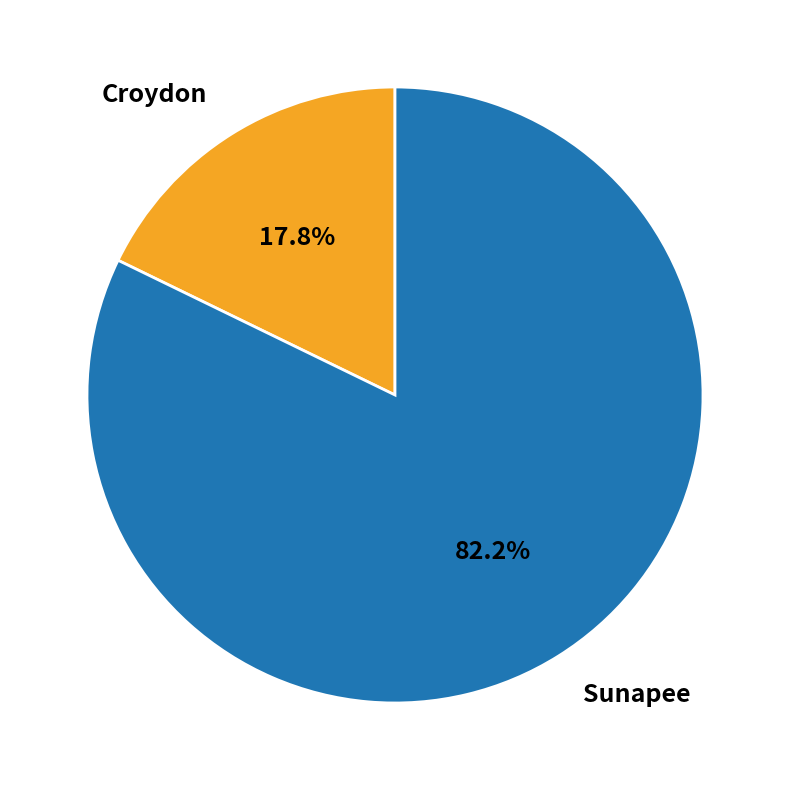

Is it true that Sunapee is 82% of the pie?

True